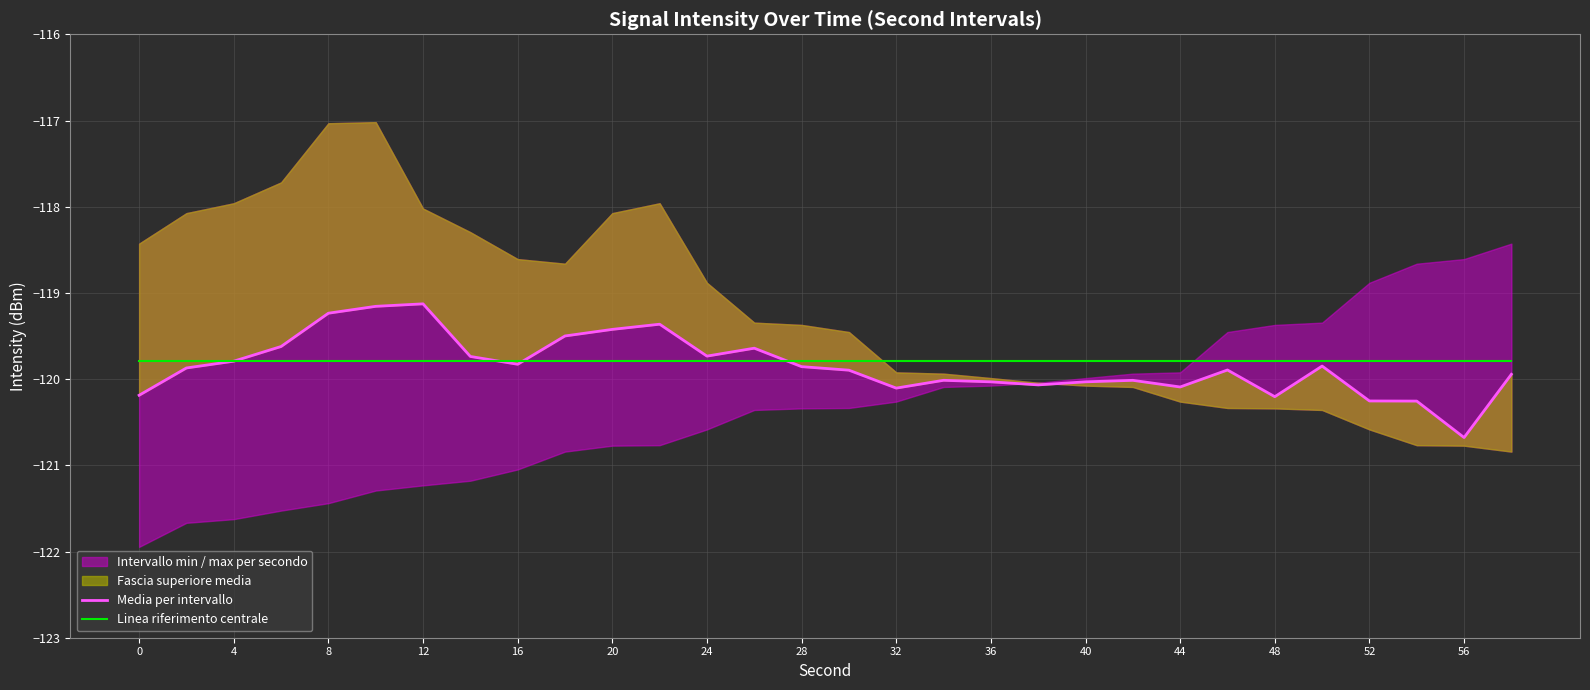

What is the difference between the maximum and minimum values in the Media per intervallo series?

1.6